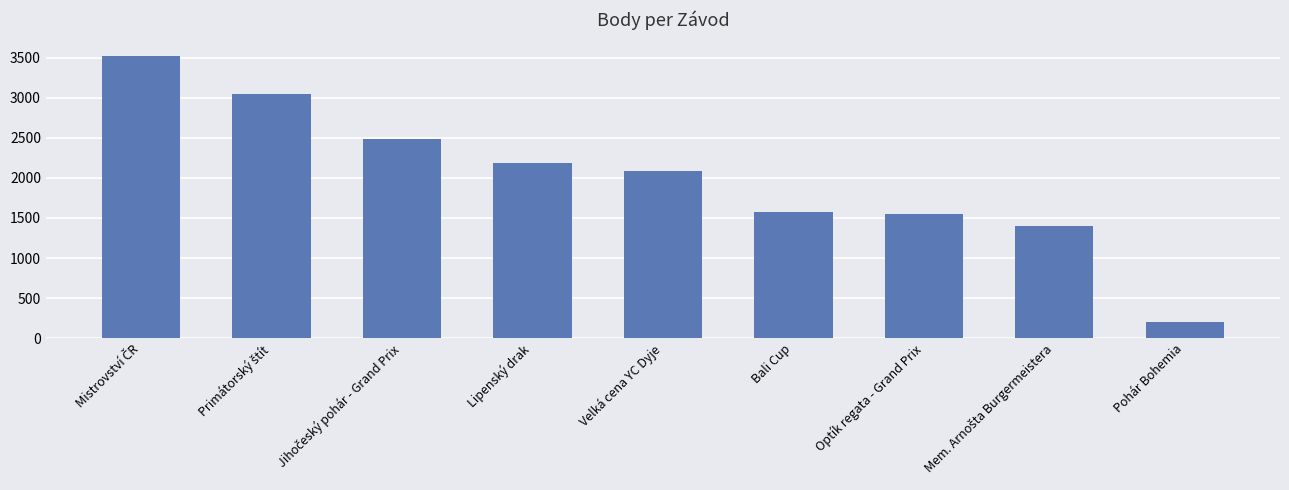

What is the difference between the maximum and minimum values?

3317